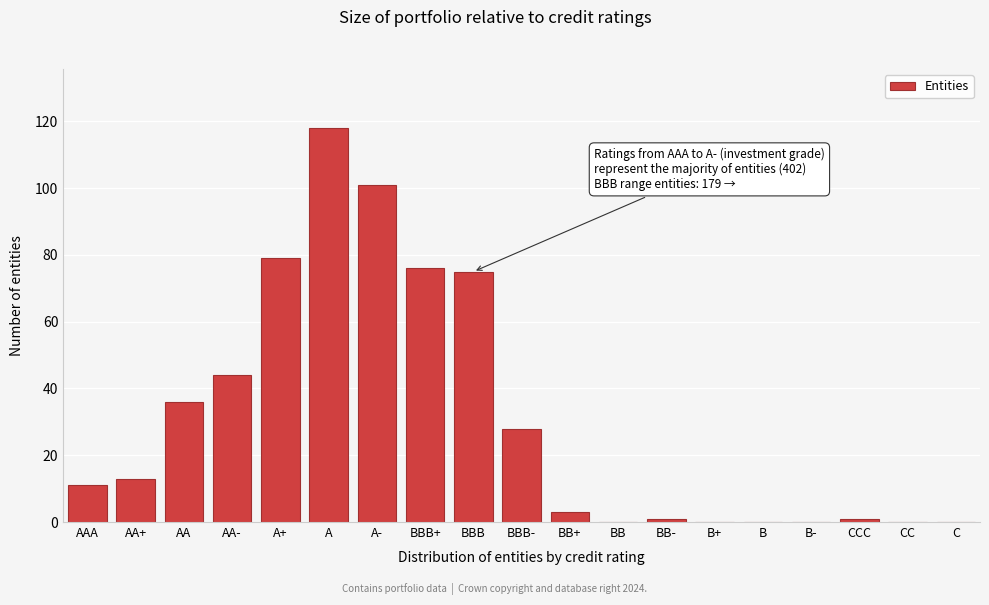

Reading left to right, what are all the values shown in this chart?

AAA=11	AA+=13	AA=36	AA-=44	A+=79	A=118	A-=101	BBB+=76	BBB=75	BBB-=28	BB+=3	BB=0	BB-=1	B+=0	B=0	B-=0	CCC=1	CC=0	C=0